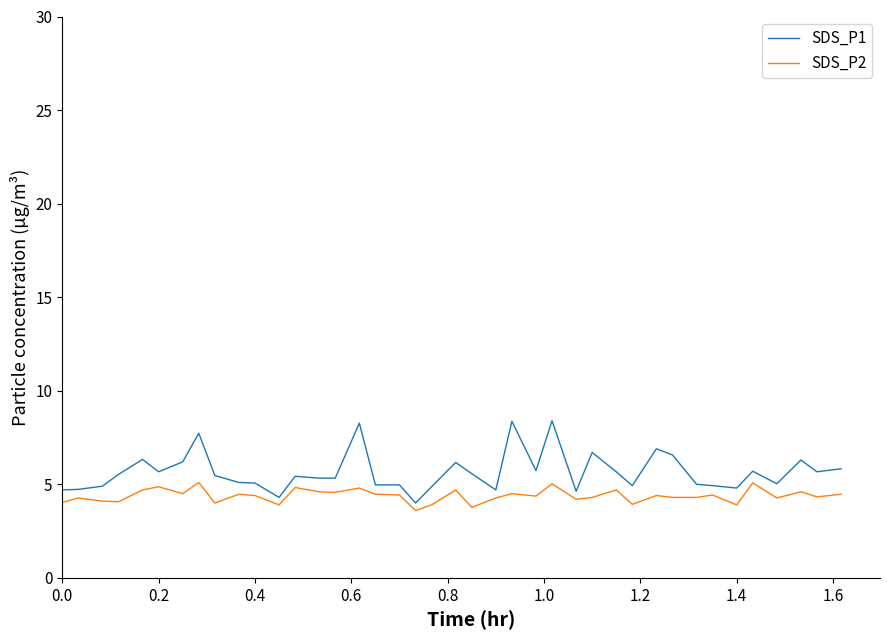

Which series has the largest total across all categories?

SDS_P1